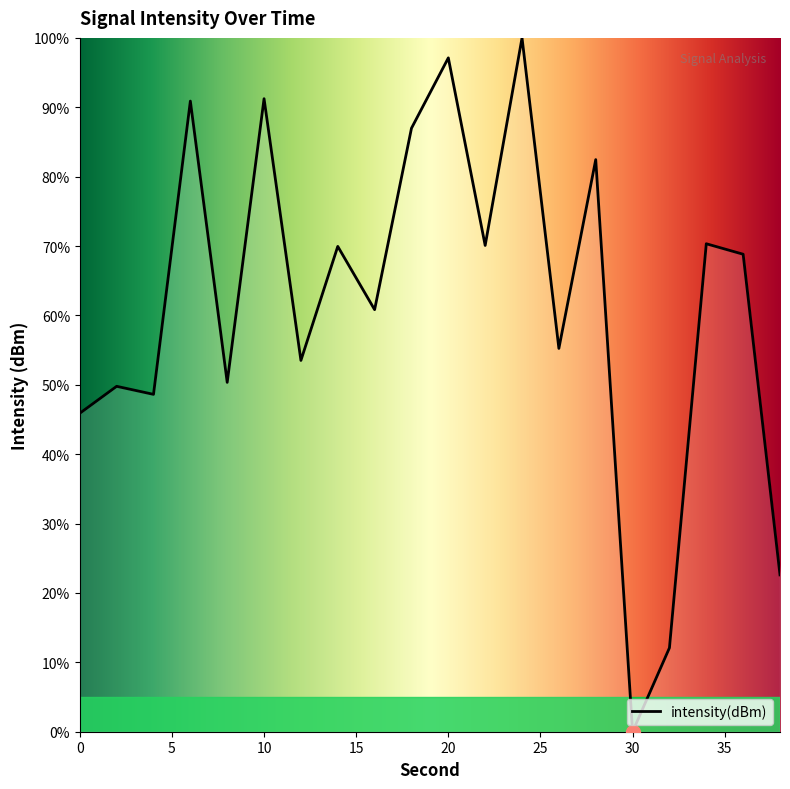

What is the difference between the maximum and minimum values?

100.0